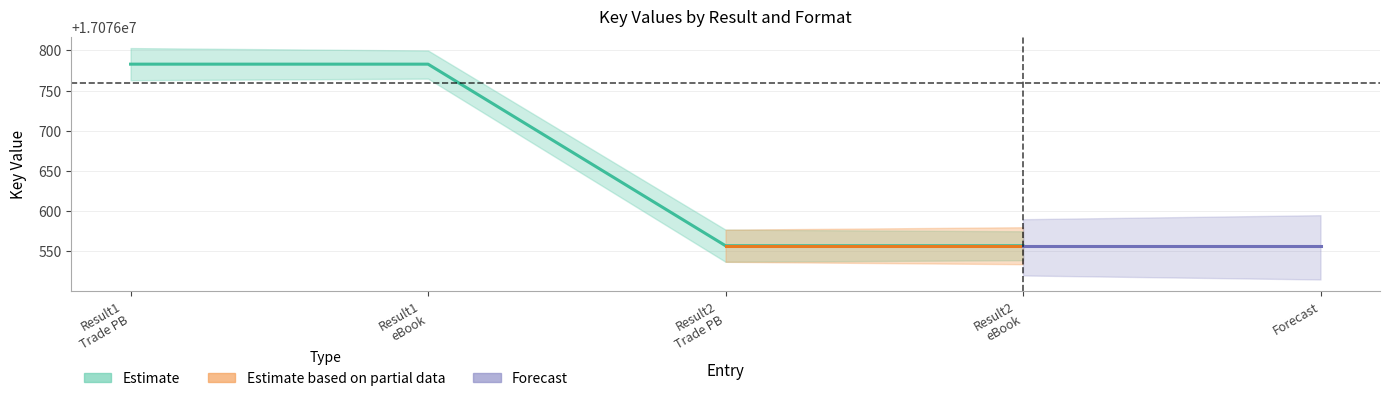

Between Result1 eBook and Result2 eBook, which is larger?

Result1 eBook